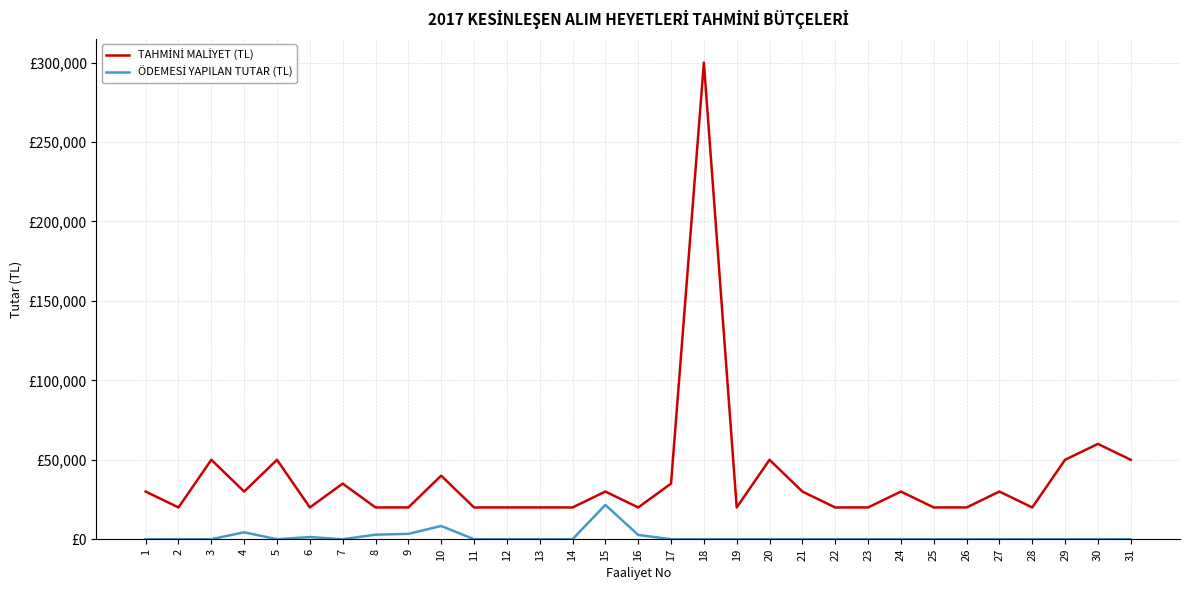

Reading left to right, extract all data points from this chart.

TAHMİNİ MALİYET (TL): 30000.0	20000.0	50000.0	30000.0	50000.0	20000.0	35000.0	20000.0	20000.0	40000.0	20000.0	20000.0	20000.0	20000.0	30000.0	20000.0	35000.0	300000.0	20000.0	50000.0	30000.0	20000.0	20000.0	30000.0	20000.0	20000.0	30000.0	20000.0	50000.0	60000.0	50000.0
ÖDEMESİ YAPILAN TUTAR (TL): 0.0	0.0	0.0	4357.6	0.0	1360.7	0.0	2850.0	3380.0	8330.0	0.0	0.0	0.0	0.0	21600.0	2700.0	0.0	0.0	0.0	0.0	0.0	0.0	0.0	0.0	0.0	0.0	0.0	0.0	0.0	0.0	0.0